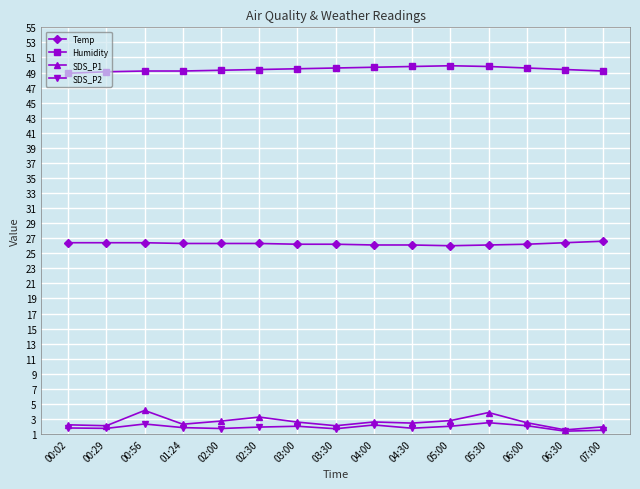

True or false: Temp has a value of 26.2 at 06:00.

True